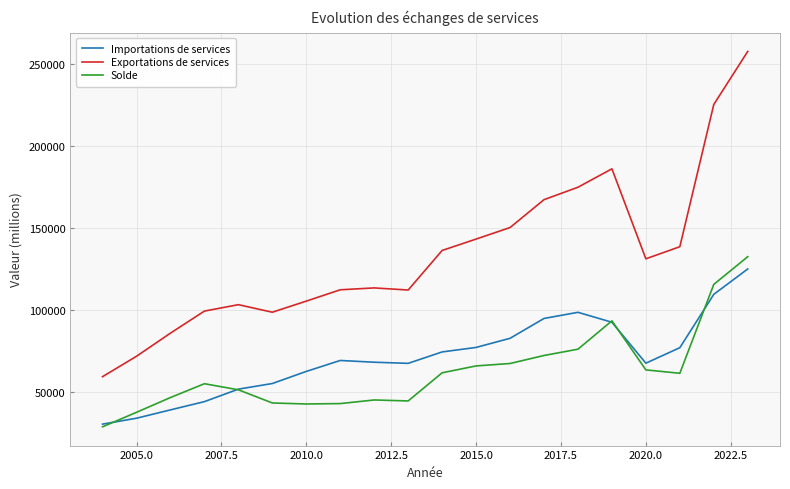

True or false: Importations de services and Exportations de services intersect in this chart.

False